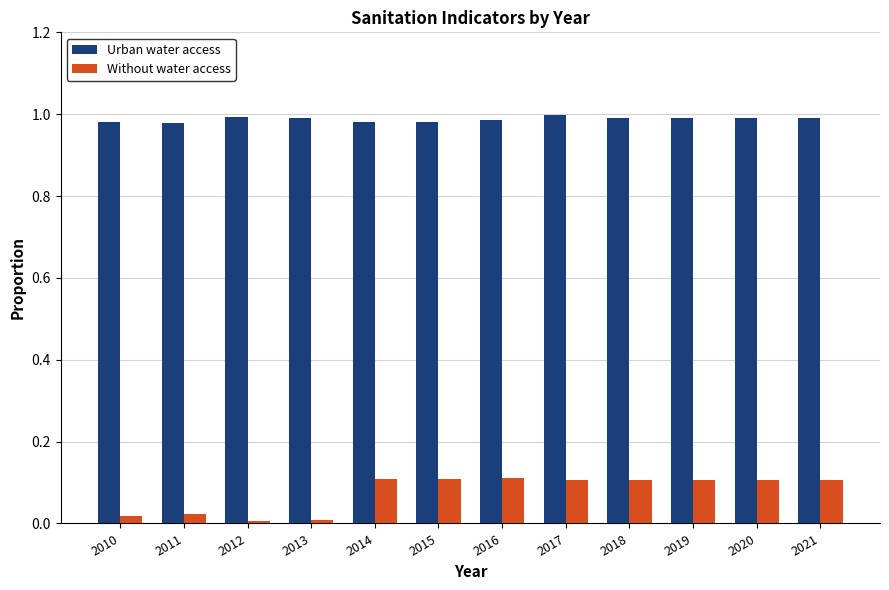

Is the value of Without water access at 2016 greater than the value of Urban water access at 2019?

No